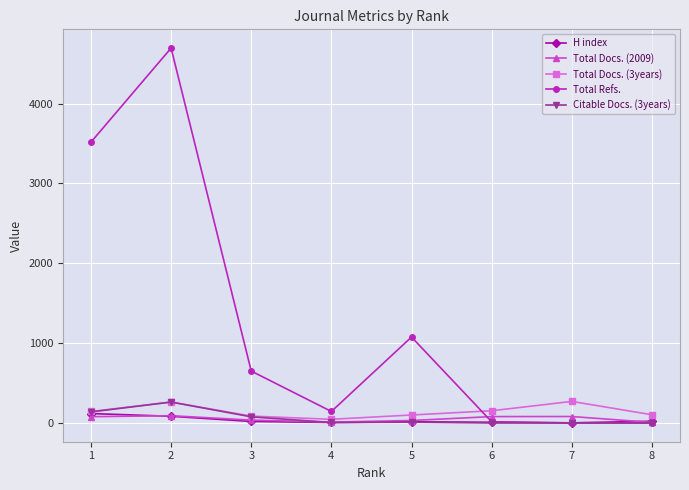

Is the value of Total Docs. (2009) at 3 greater than the value of Total Refs. at 5?

No